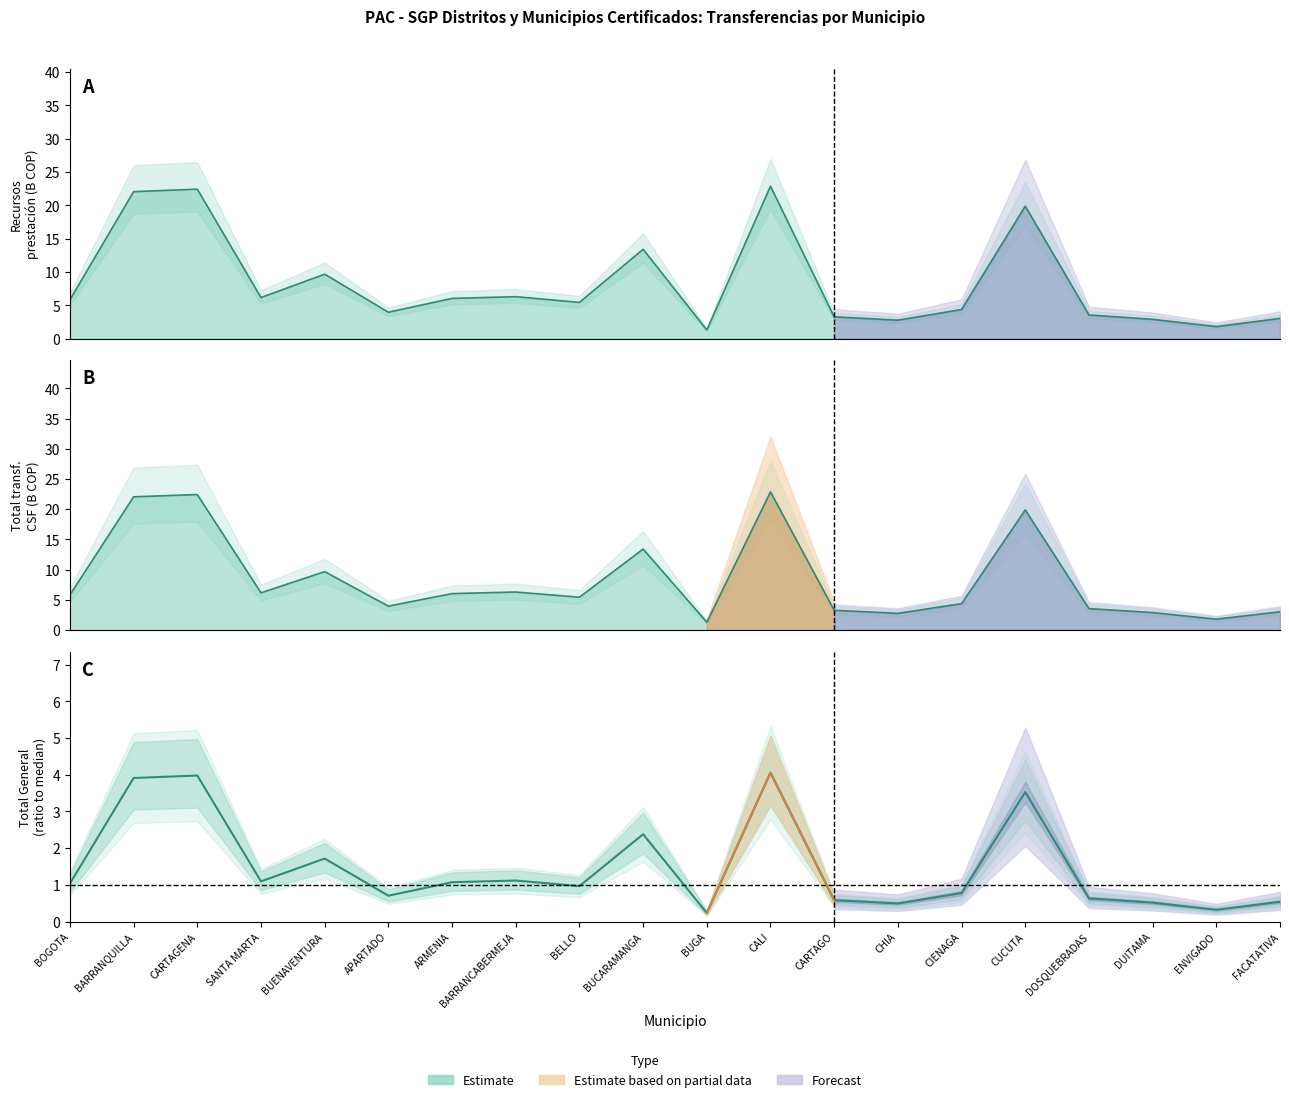

Is the value of Cuenta nomina at BOGOTA greater than the value of Total transferencia CSF at APARTADO?

Yes